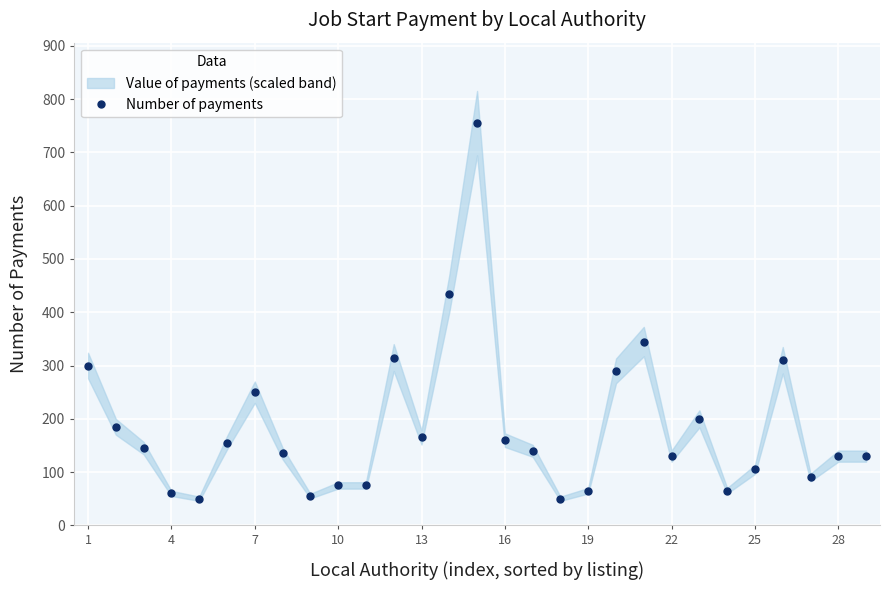

Reading right to left, what are all the values shown in this chart?

130	130	90	310	105	65	200	130	345	290	65	50	140	160	755	435	165	315	75	75	55	135	250	155	50	60	145	185	300